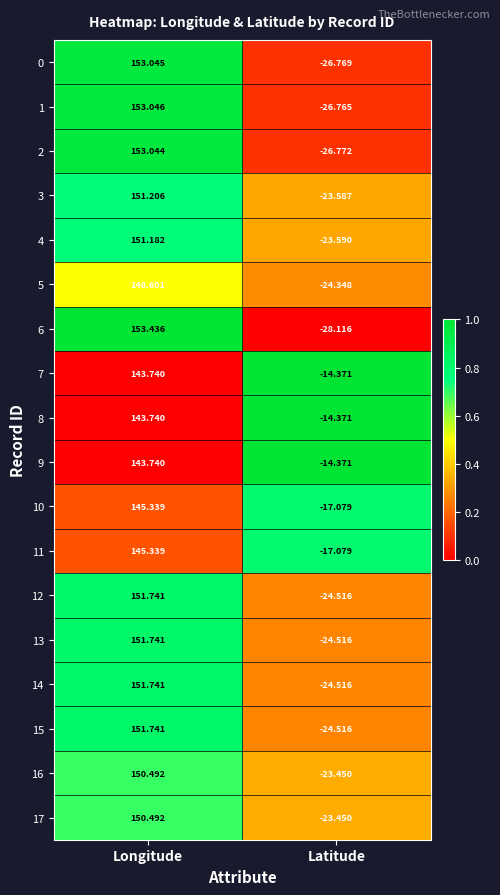

At which label does 6 reach its peak?

Longitude